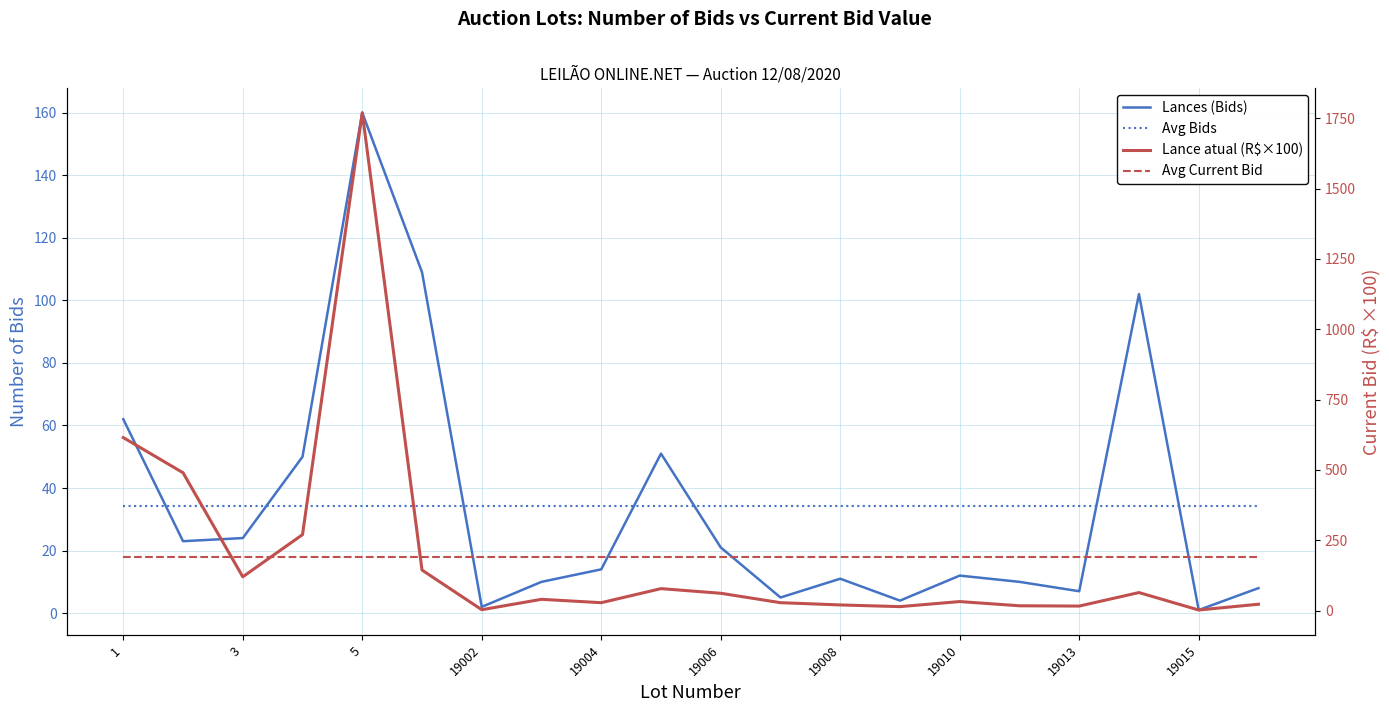

How many data points in Lances (Bids) are above 14?

9